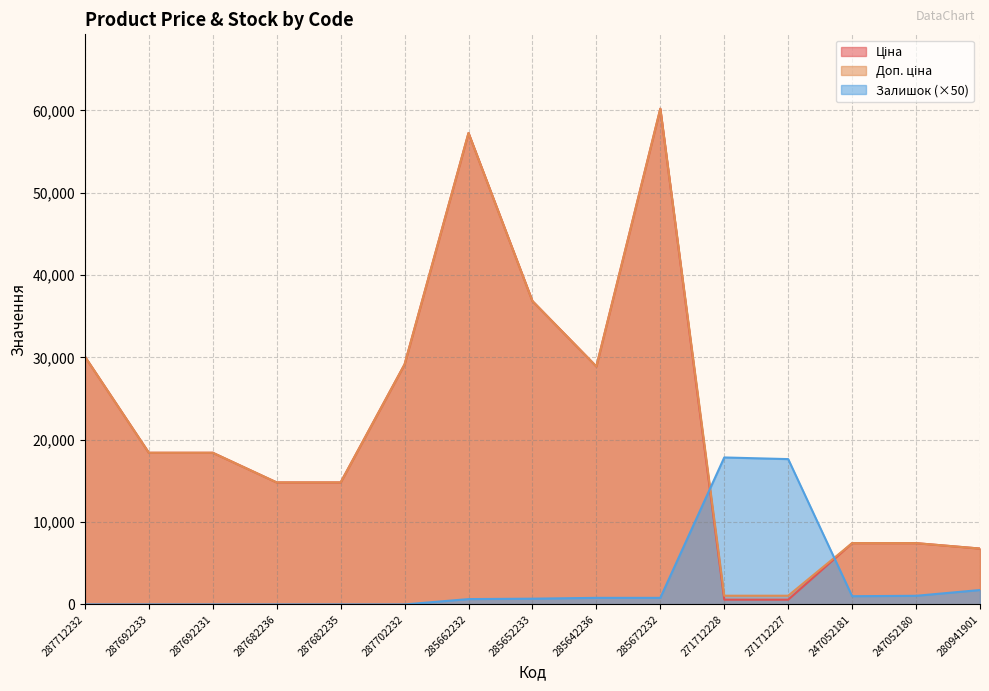

Reading left to right, extract all data points from this chart.

Ціна: 30102.8	18420.9	18420.9	14817.6	14817.6	29152.3	57258.0	36841.8	28901.7	60205.6	578.1	578.1	7444.6	7444.6	6787.1
Доп. ціна: 30102.8	18420.9	18420.9	14817.6	14817.6	29152.3	57258.0	36841.8	28901.7	60205.6	1060.0	1060.0	7444.6	7444.6	6787.1
Залишок: 0.0	0.0	0.0	0.0	0.0	0.0	650.0	700.0	800.0	800.0	17850.0	17650.0	1000.0	1050.0	1750.0